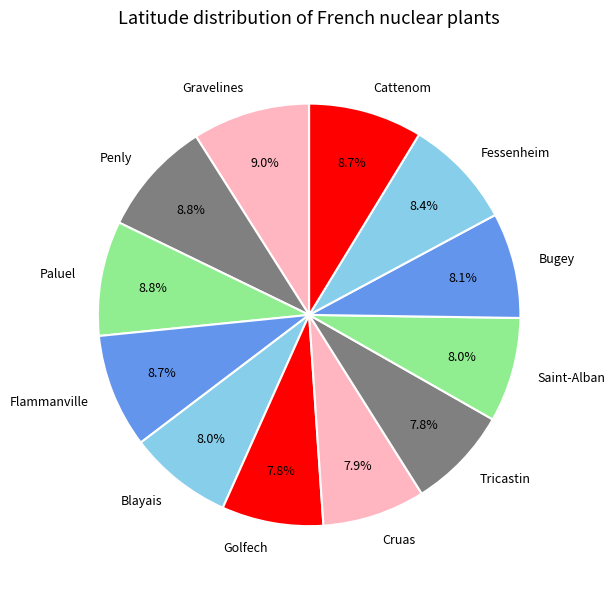

Combined, what portion of the pie is Cattenom and Gravelines?

17.7%